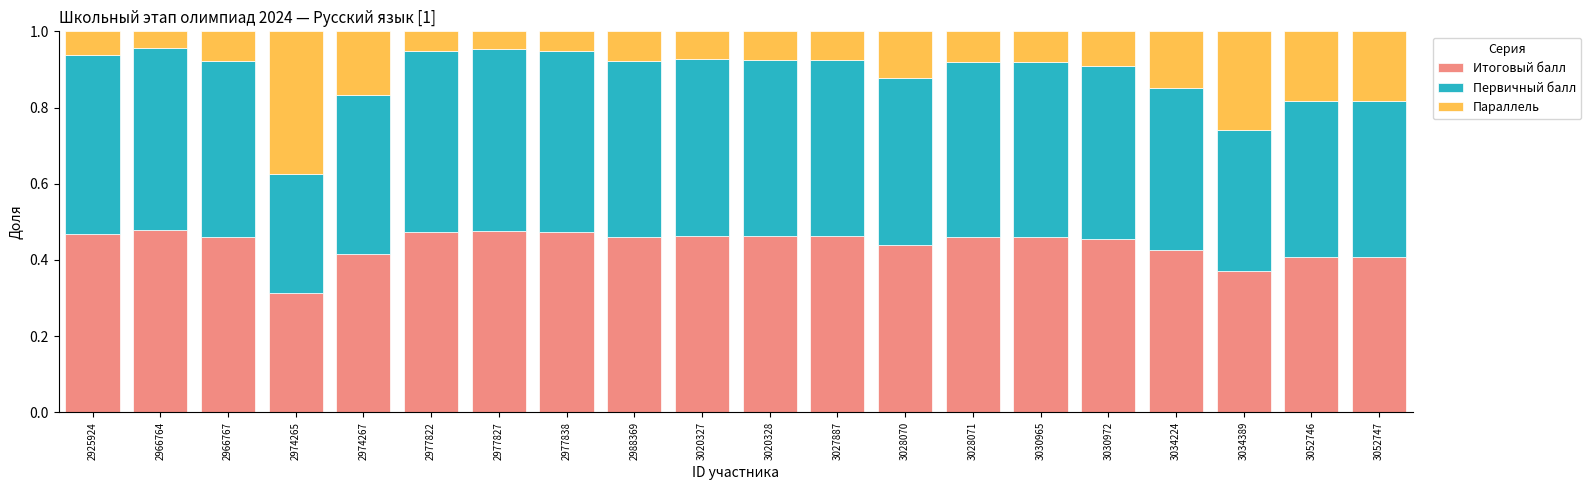

The value of Итоговый балл at 3030965 is 0.6. True or false?

False